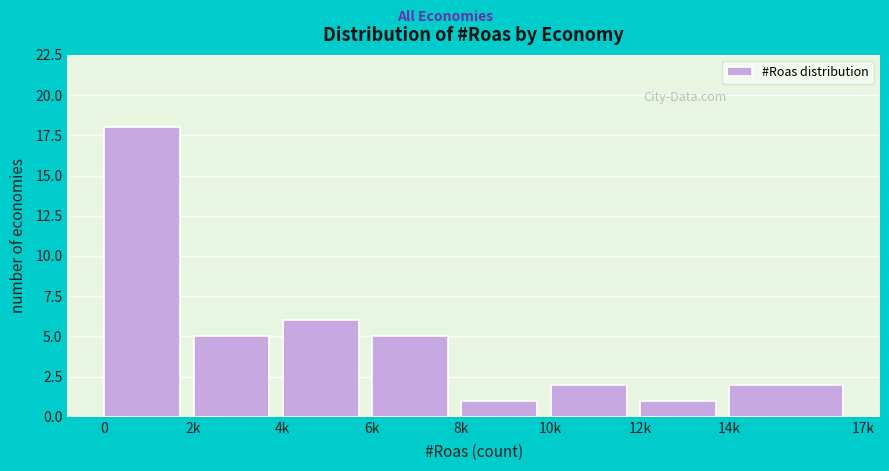

Reading left to right, what are all the values shown in this chart?

0=18	2k=5	4k=6	6k=5	8k=1	10k=2	12k=1	14k=2